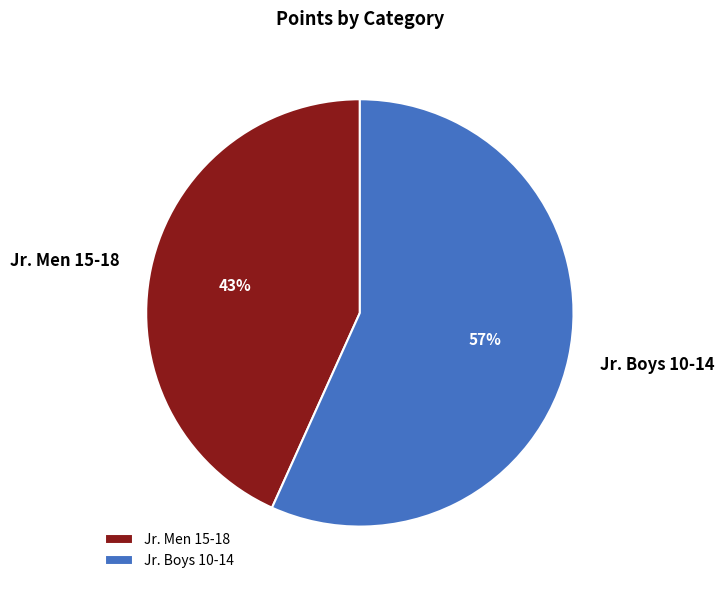

Which slice is the largest?

Jr. Boys 10-14